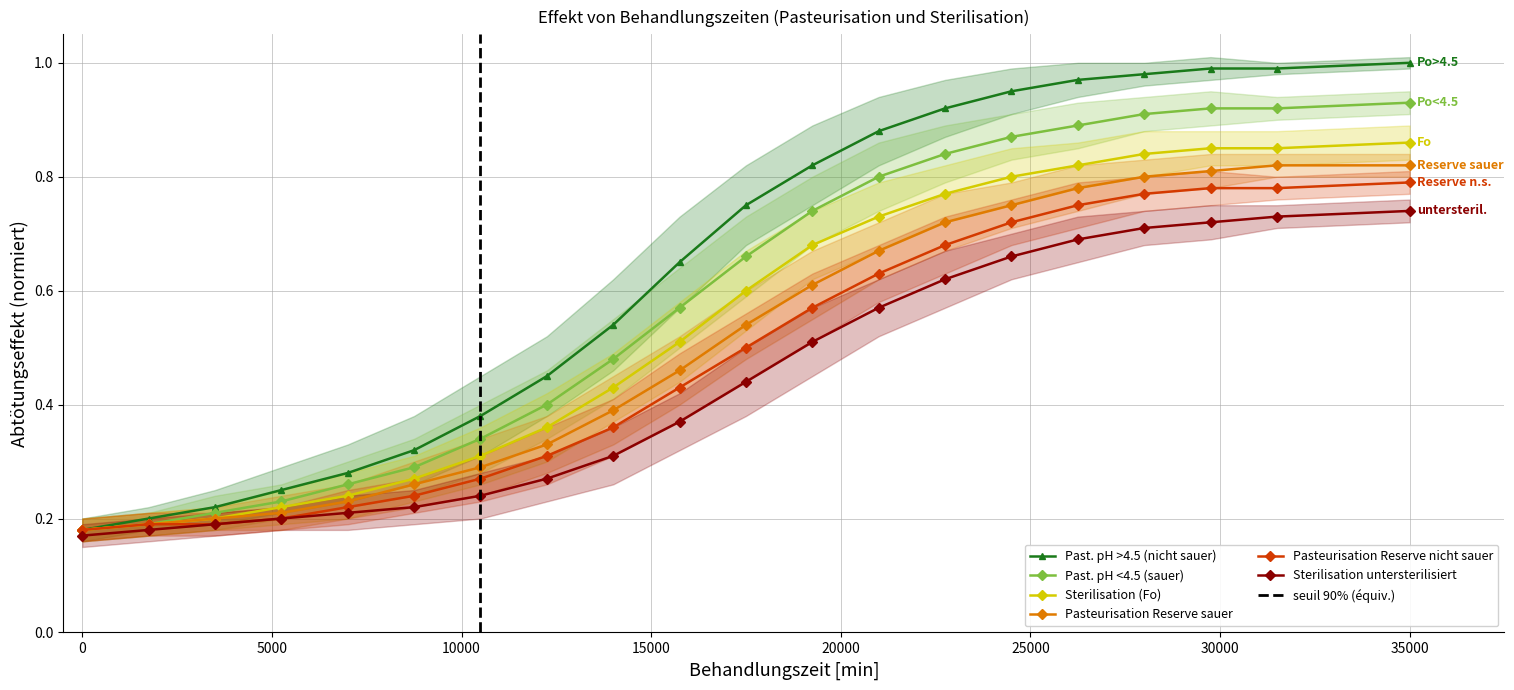

Is it true that Past. pH >4.5 (nicht sauer) equals 1.3 at 35000?

False